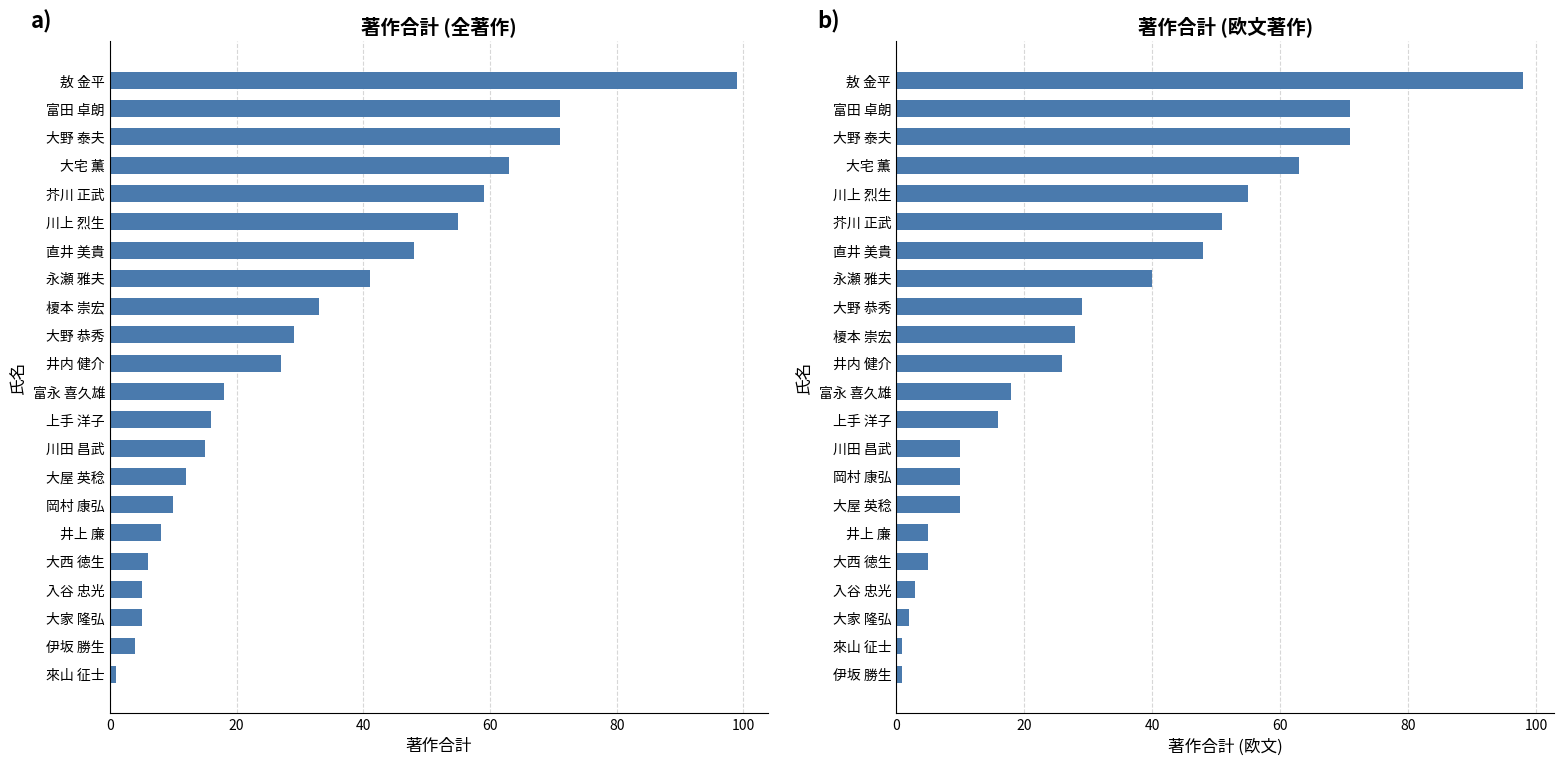

Is it true that 著作合計(欧文) equals 27 at 上手 洋子?

False